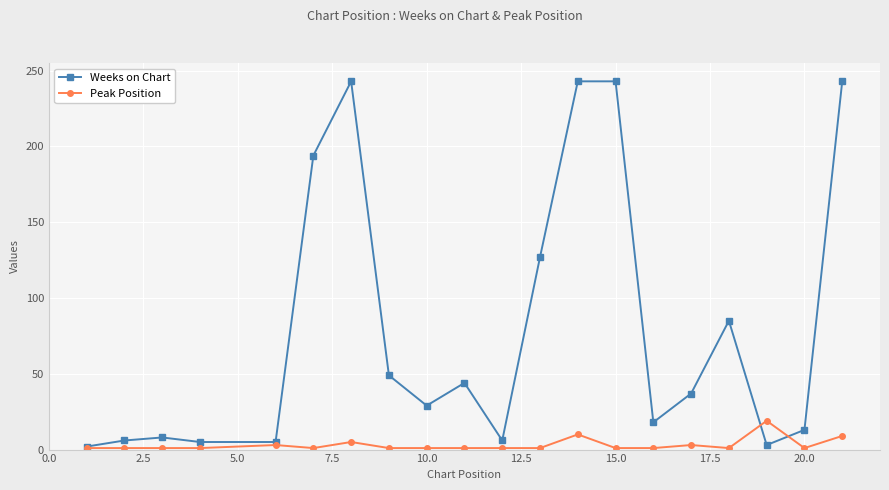

How many lines are shown in the chart?

2